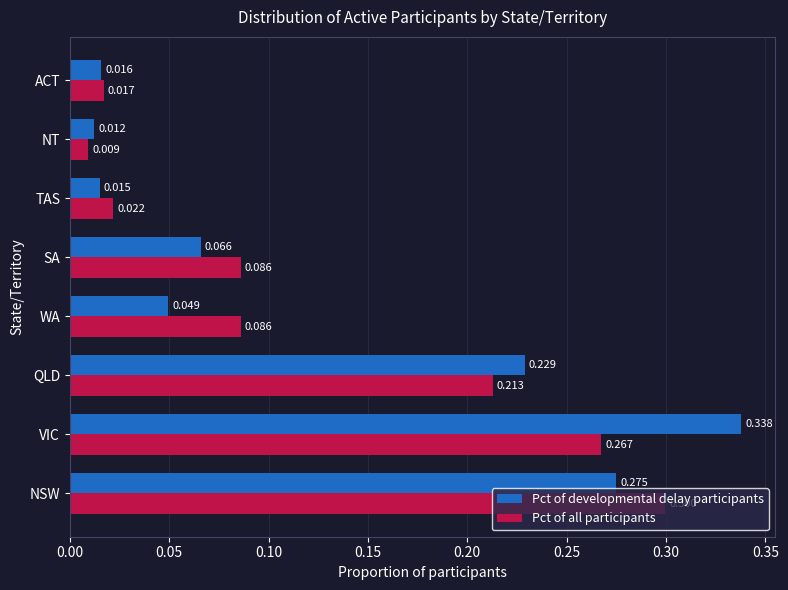

Which category has the highest value across all series?

VIC